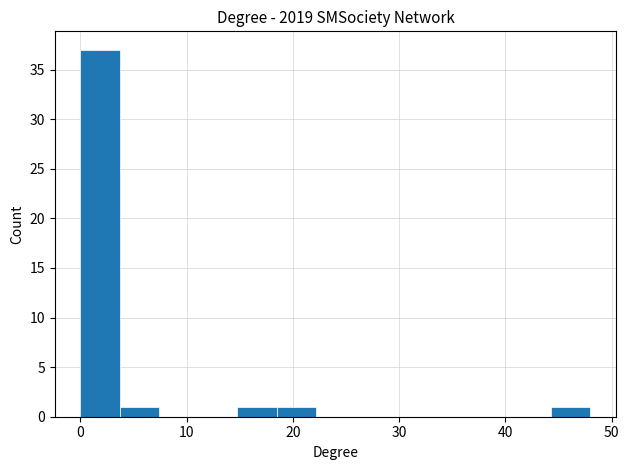

Around what value on the x-axis is the tallest bar? Give the approximate position of its centre, as read against the axis.

2